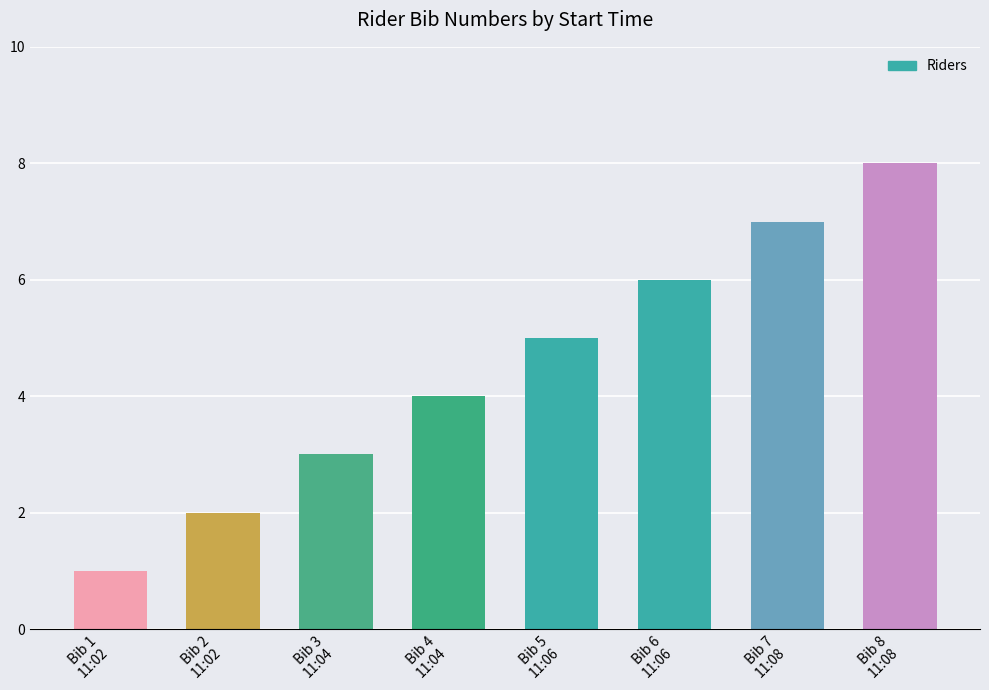

How many data points are less than 5?

4